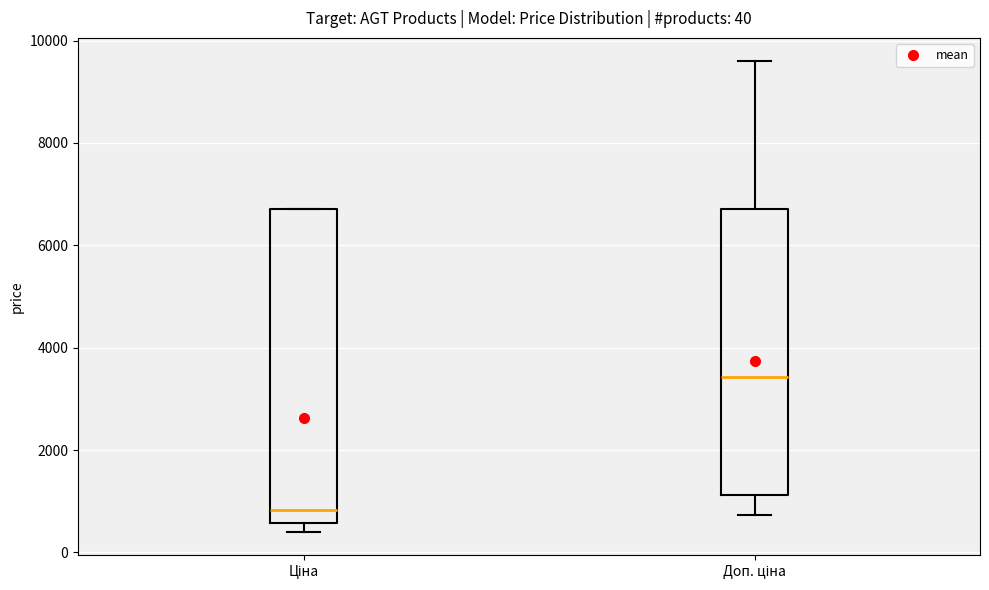

Which box's median line is the highest?

Доп. ціна